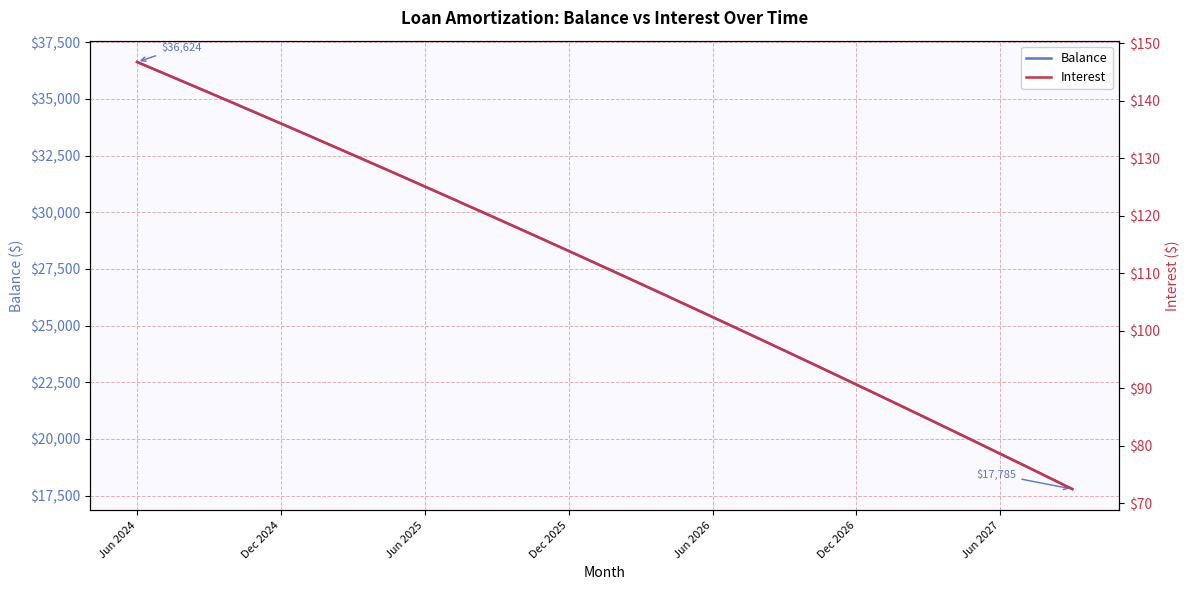

What is the lowest value of the Interest series?

72.5